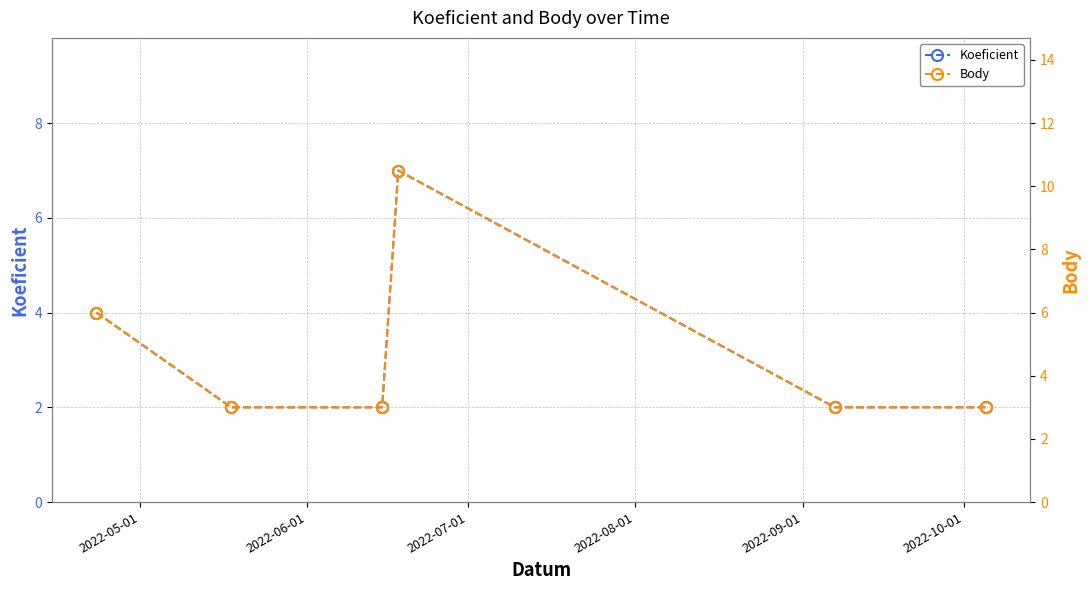

True or false: Koeficient and Body cross at least once.

False